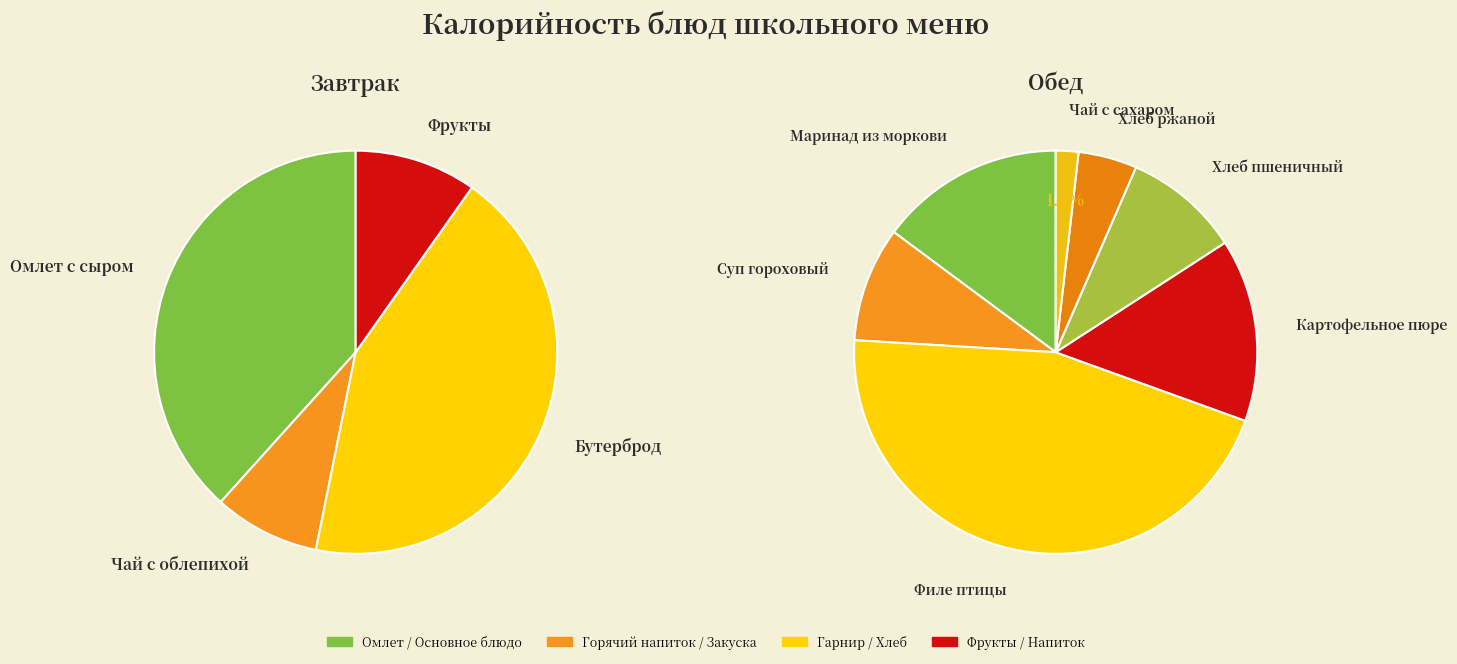

The Омлет с сыром slice represents 1% of the pie. True or false?

False